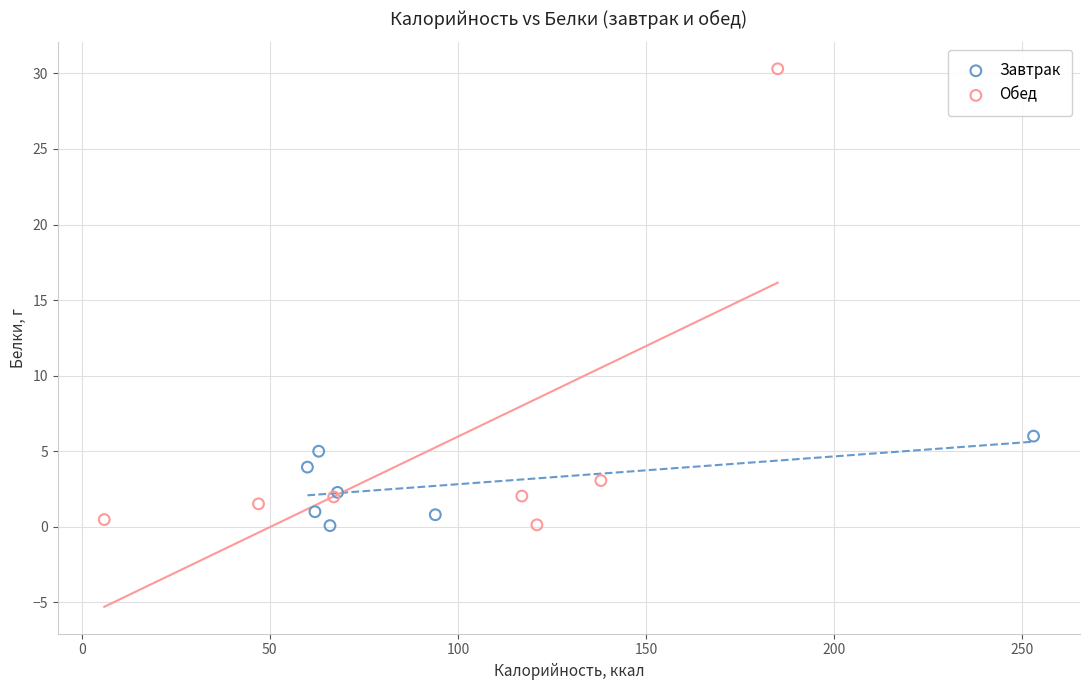

Which series has the largest Y range (max minus min)?

Обед